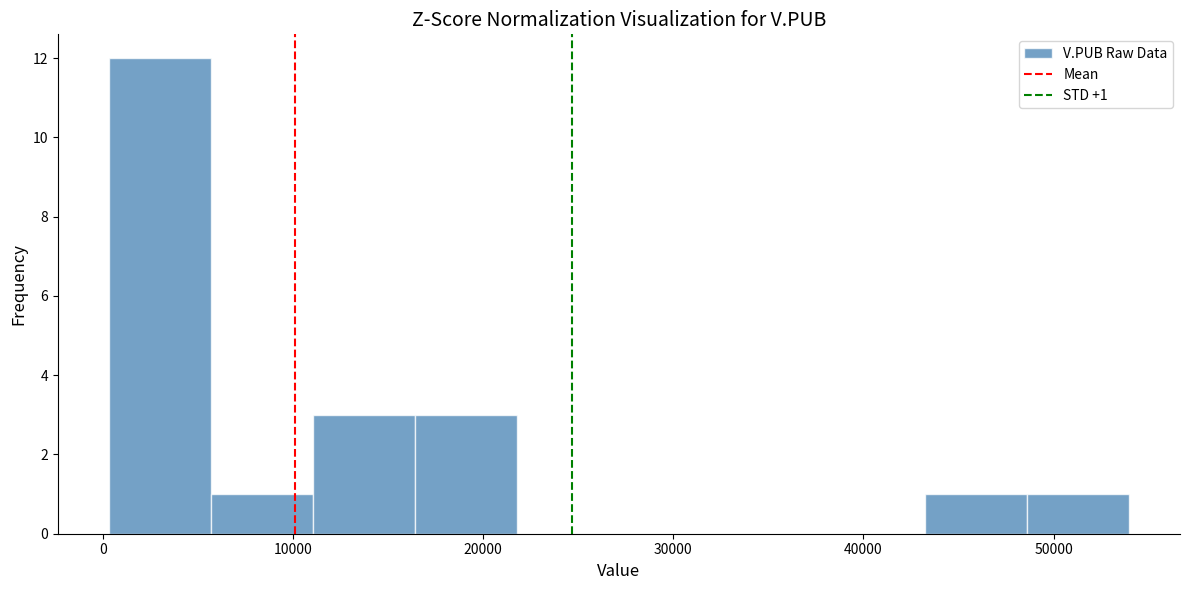

Which range on the x-axis has the tallest bar?

0 to 6000